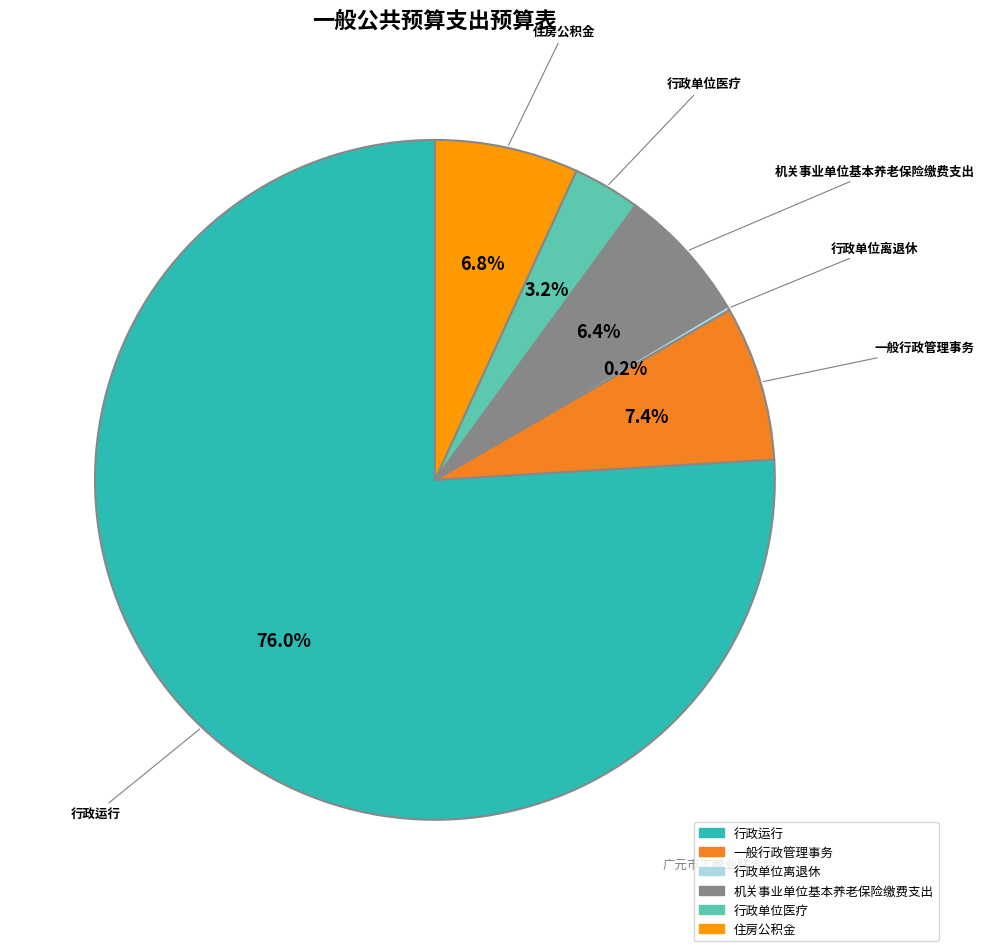

Which category accounts for the majority?

行政运行